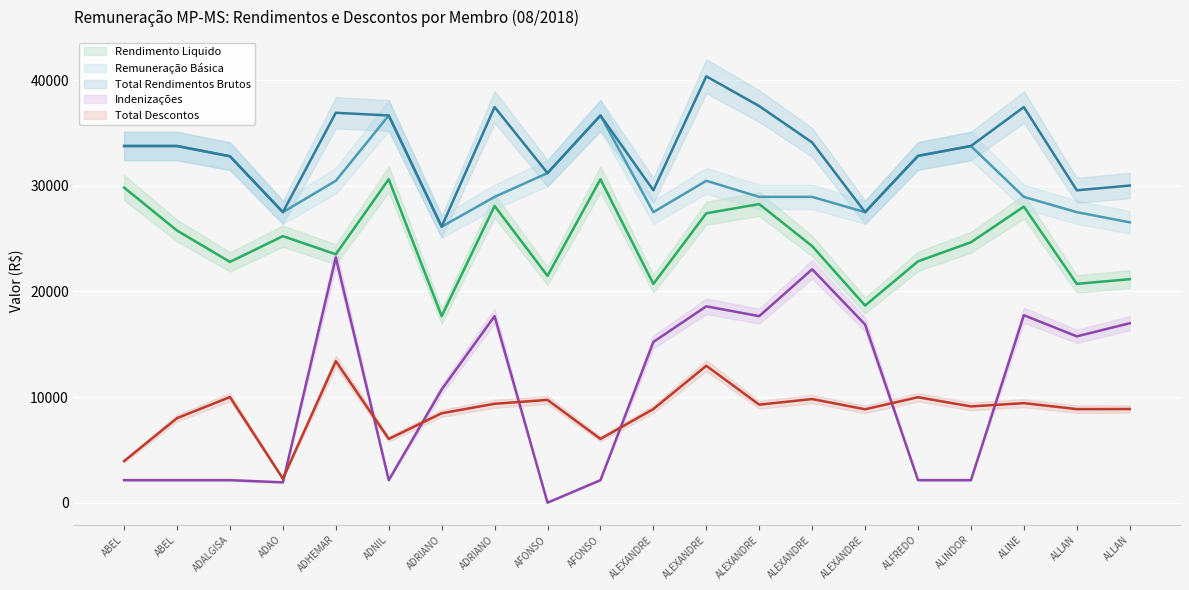

True or false: Total Descontos and Rendimento Liquido cross at least once.

False